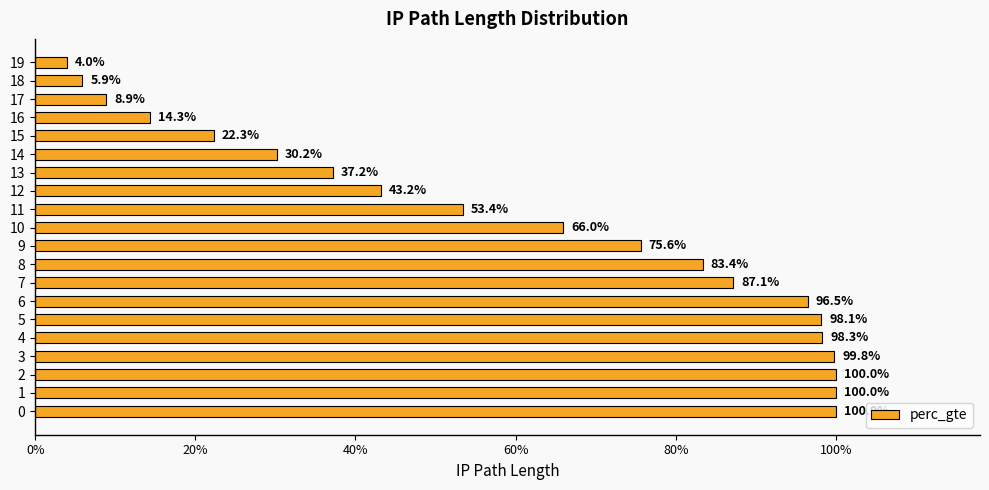

Are the bars horizontal?

Yes